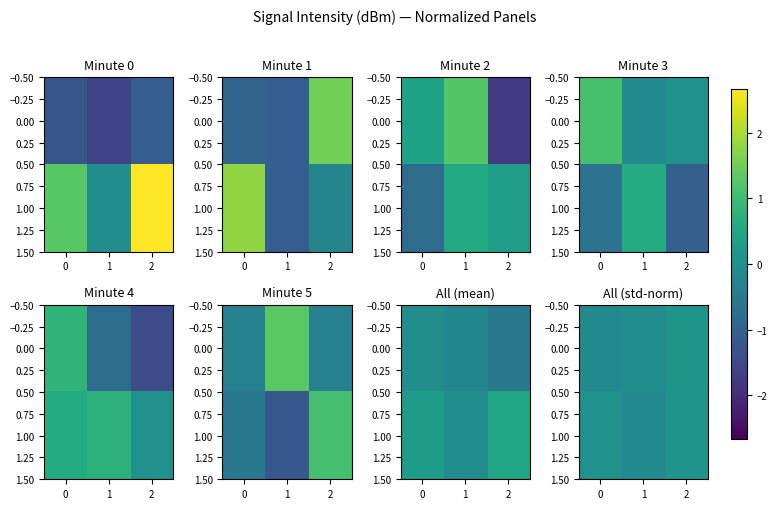

Rank the series by their average value, from highest to lowest.

1.00, 0.00